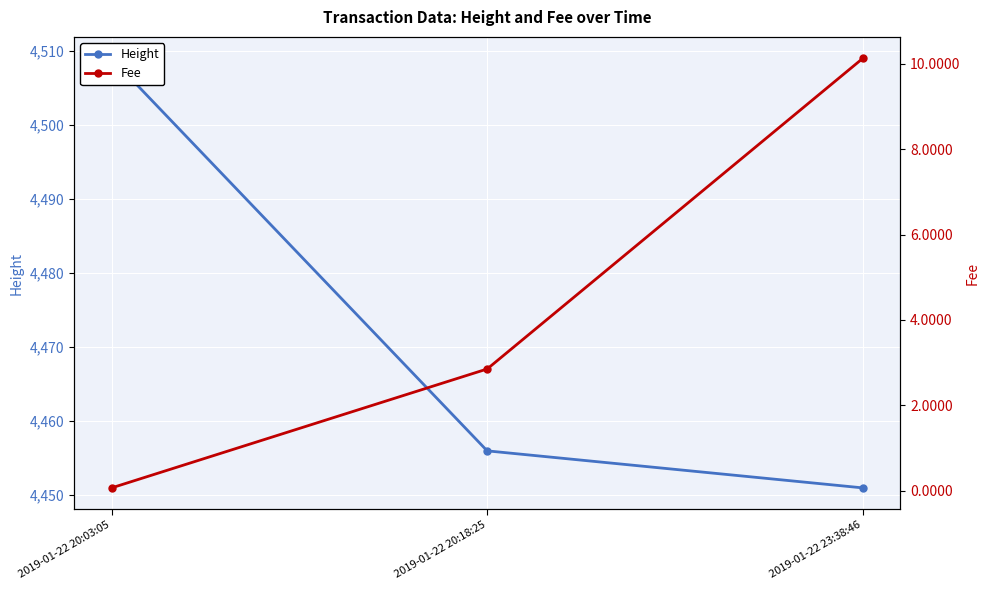

What is the maximum value for Fee?

10.1